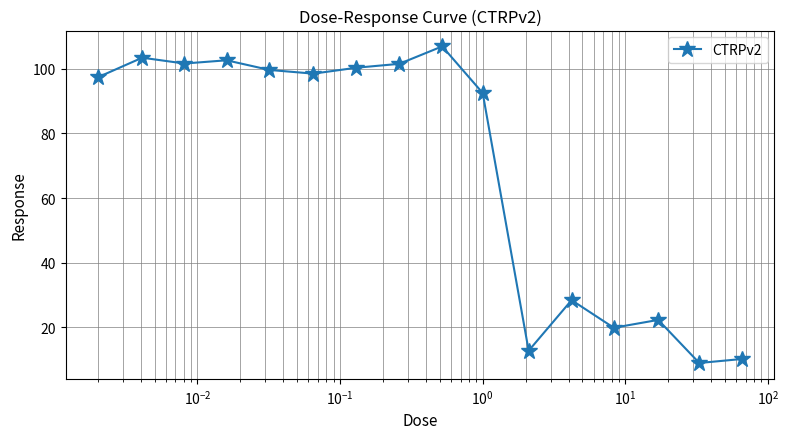

What is the smallest value displayed?

9.0